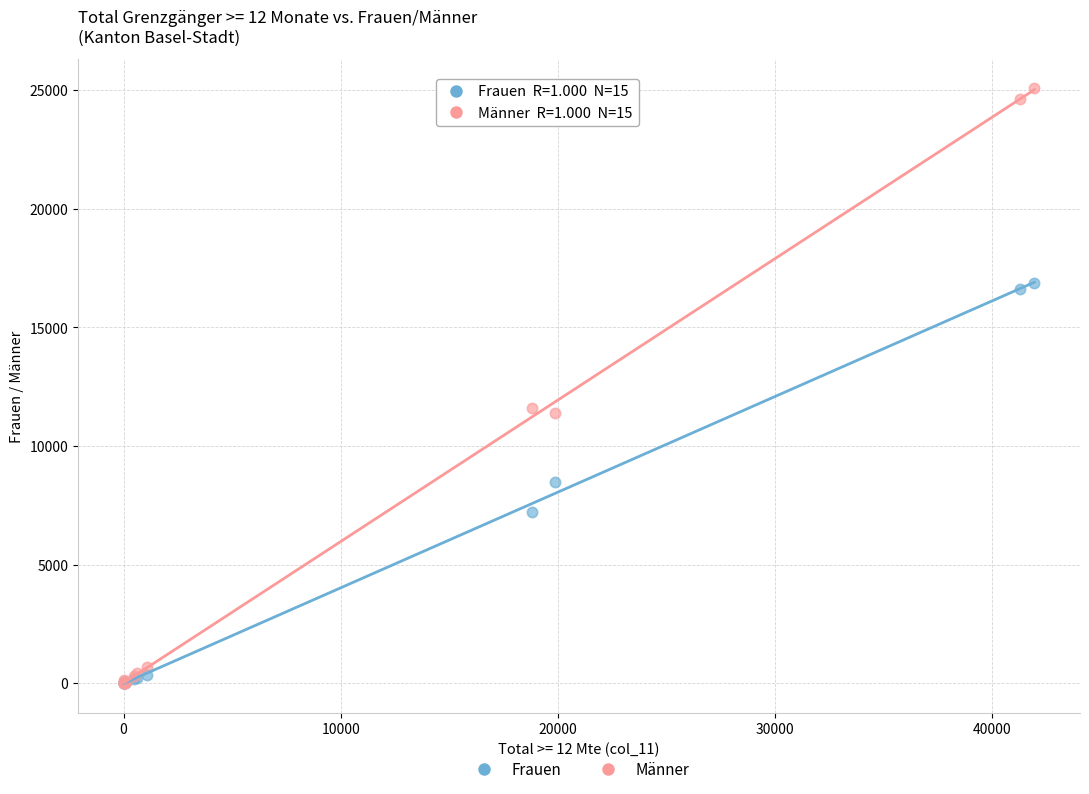

Which series reaches the maximum Y coordinate?

Männer